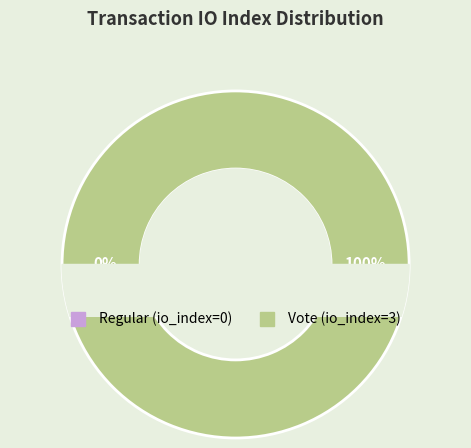

To the nearest percent, what is the average slice percentage?

50%